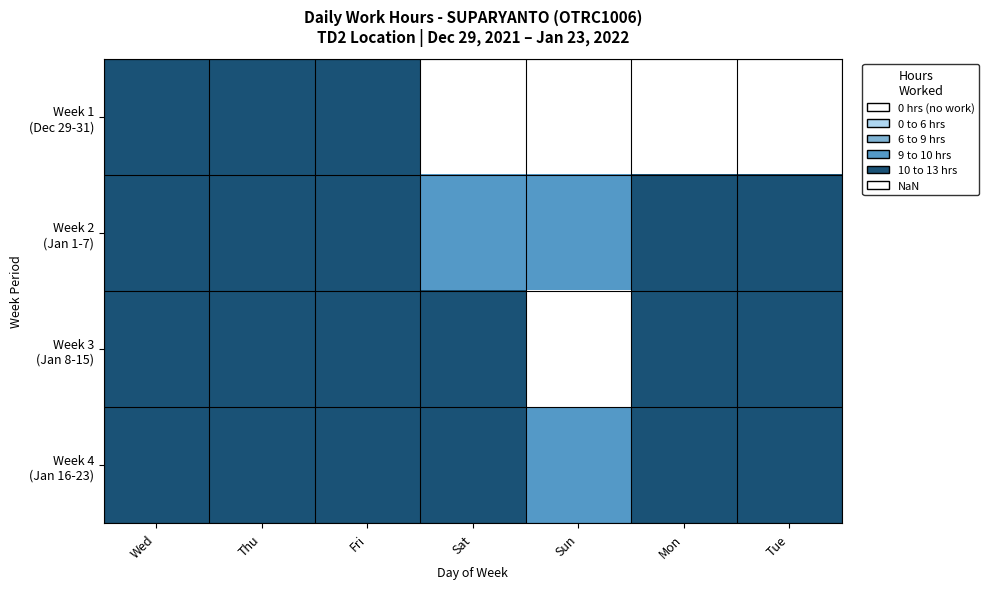

At which category is the sum across all series the highest?

Thu